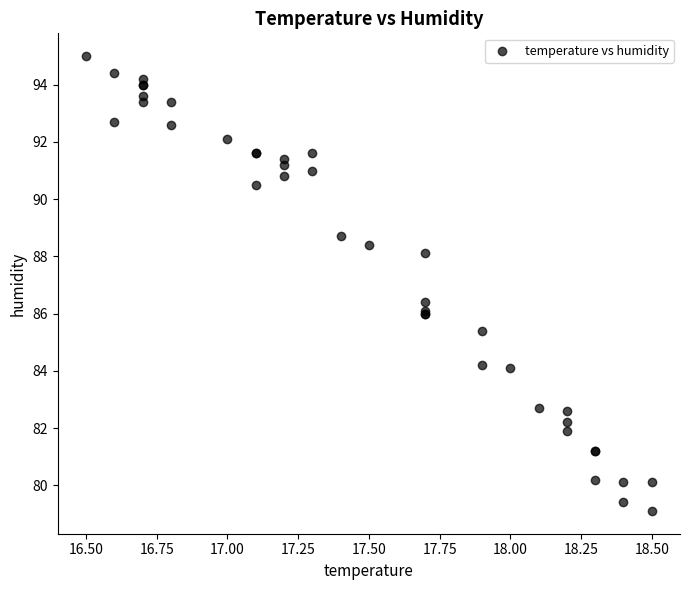

What Y value in the scatter plot is closest to 87?

86.4